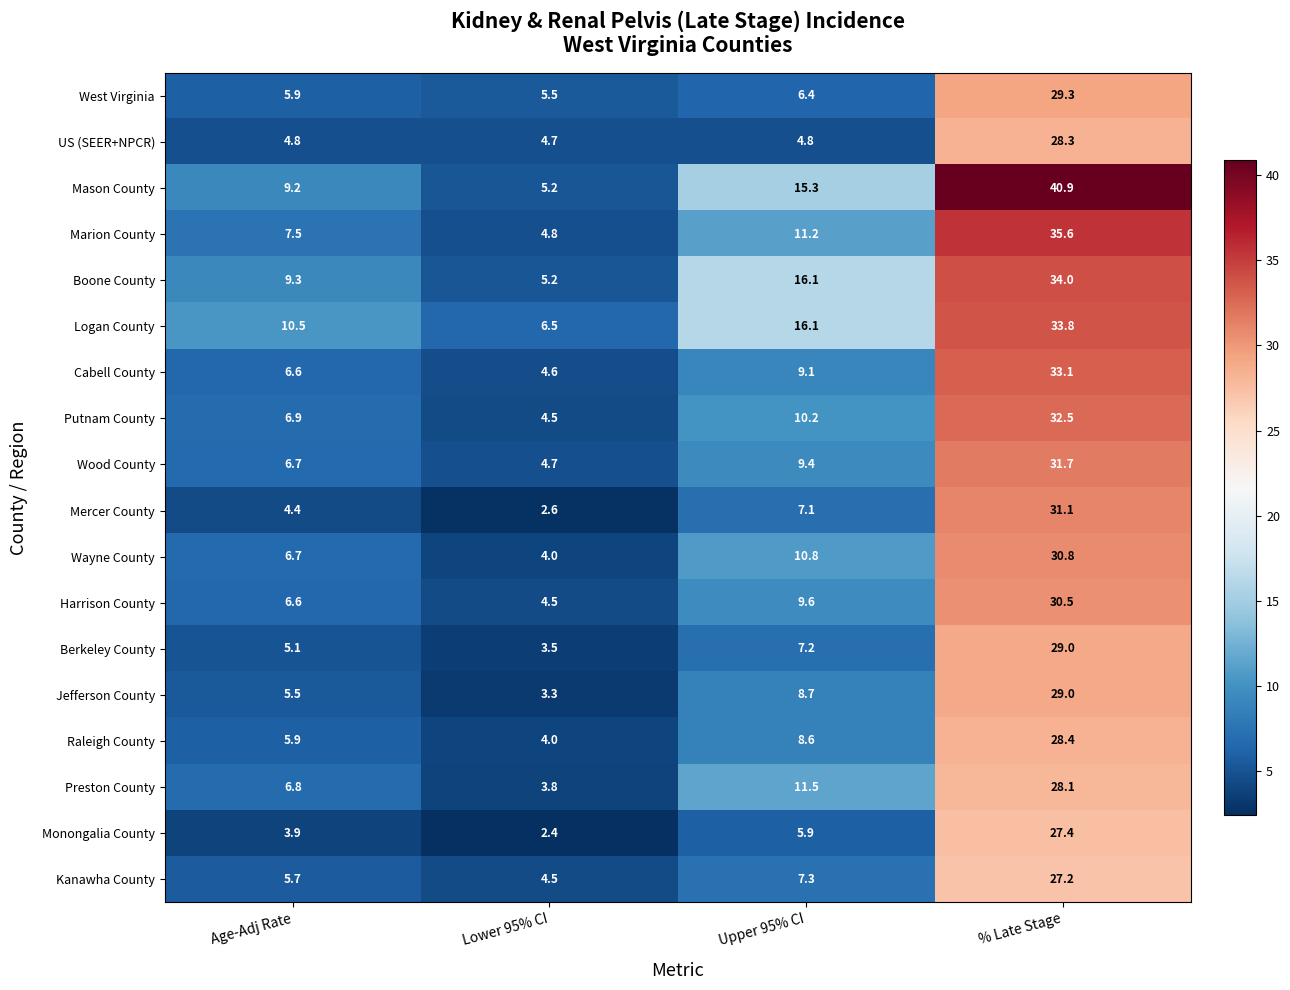

Which series changed the most between Age-Adj Rate and Upper 95% CI?

Boone County